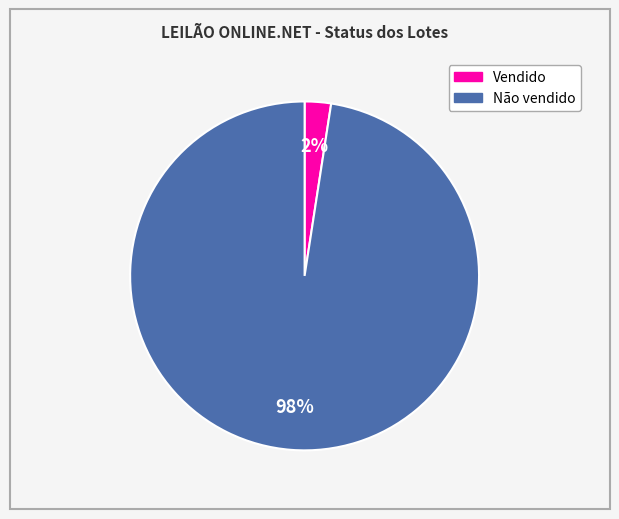

Which has a higher value, Não vendido or Vendido?

Não vendido